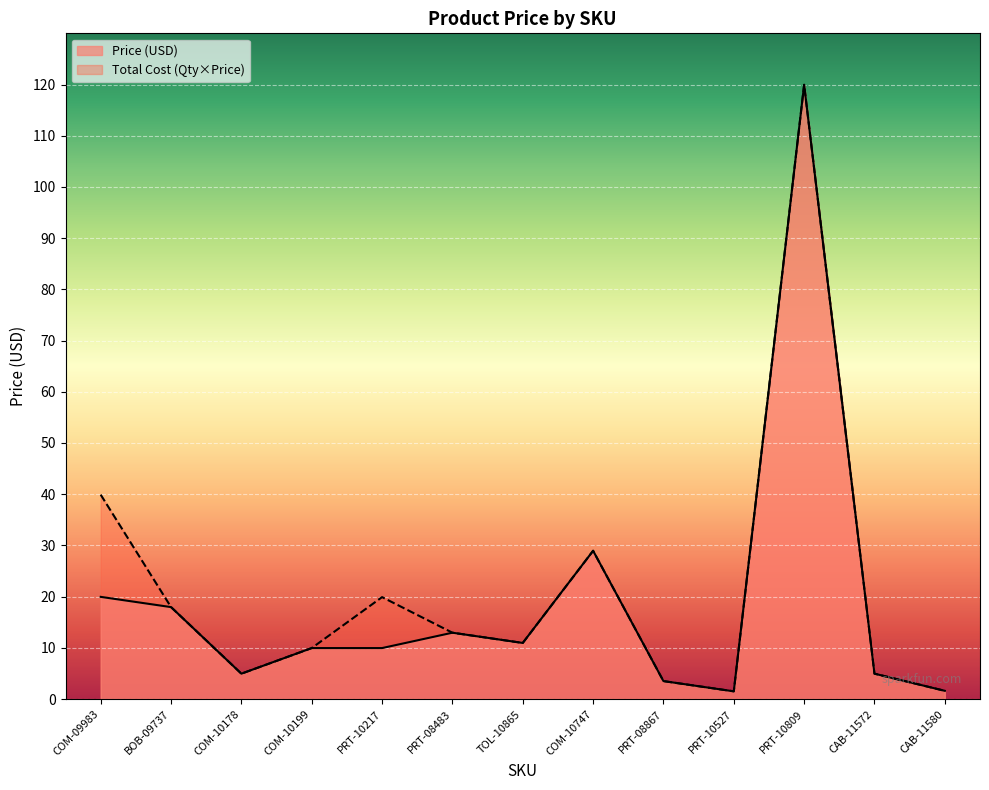

What is the smallest value displayed?

1.5